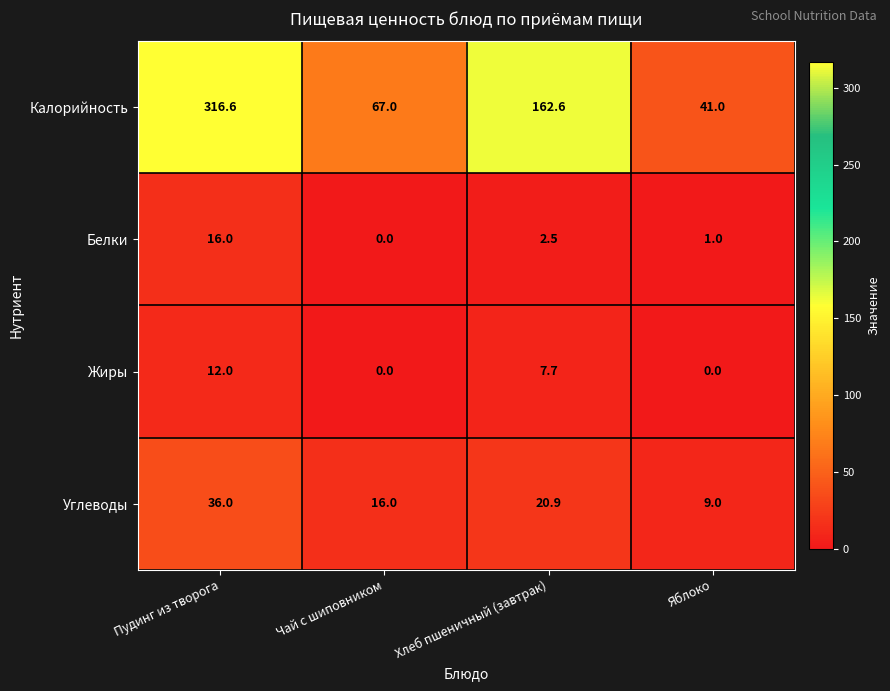

Reading left to right, list all the values displayed in this chart.

Калорийность: Пудинг из творога=316.6	Чай с шиповником=67.0	Хлеб пшеничный (завтрак)=162.6	Яблоко=41.0
Белки: Пудинг из творога=16.0	Чай с шиповником=0.0	Хлеб пшеничный (завтрак)=2.5	Яблоко=1.0
Жиры: Пудинг из творога=12.0	Чай с шиповником=0.0	Хлеб пшеничный (завтрак)=7.7	Яблоко=0.0
Углеводы: Пудинг из творога=36.0	Чай с шиповником=16.0	Хлеб пшеничный (завтрак)=20.9	Яблоко=9.0